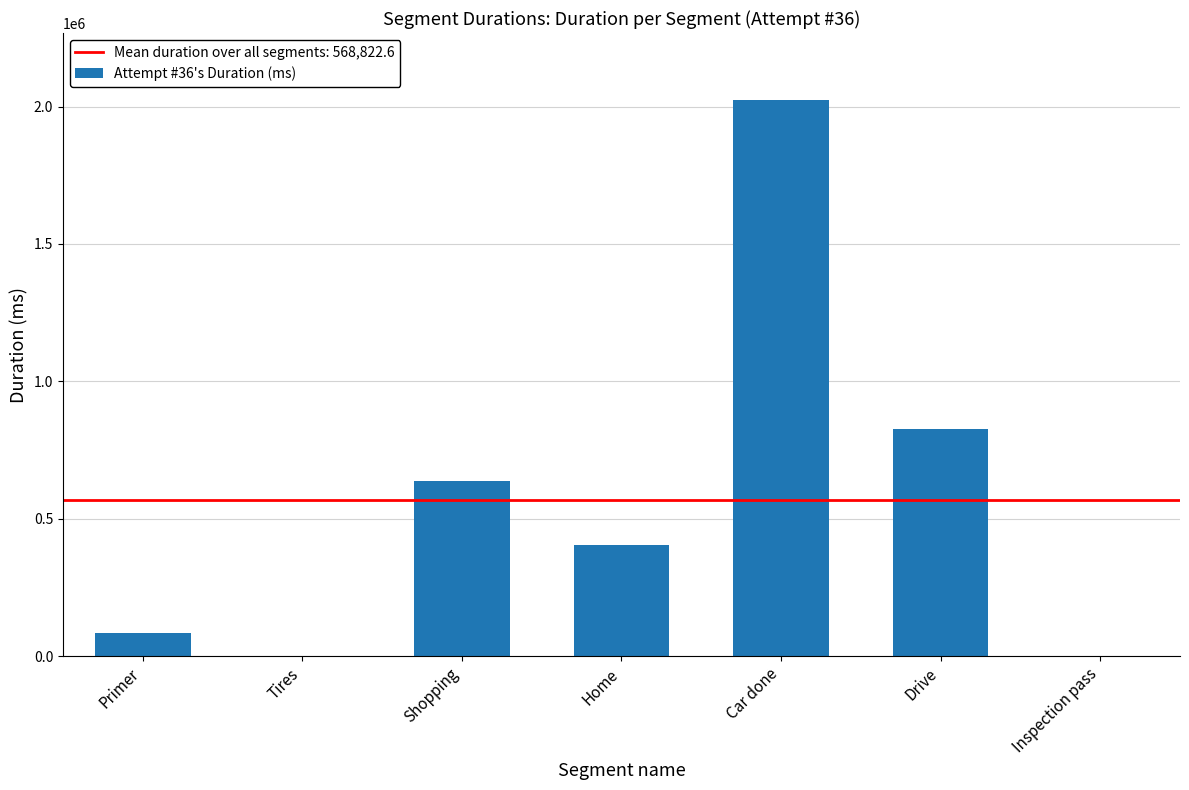

Between Tires and Drive, which is larger?

Drive